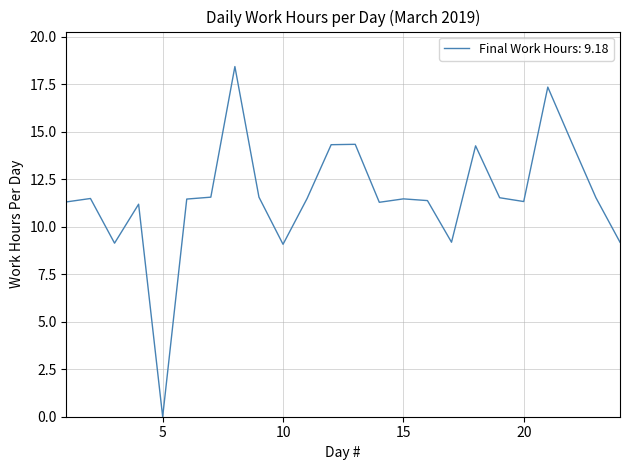

How many distinct data groups are displayed?

1